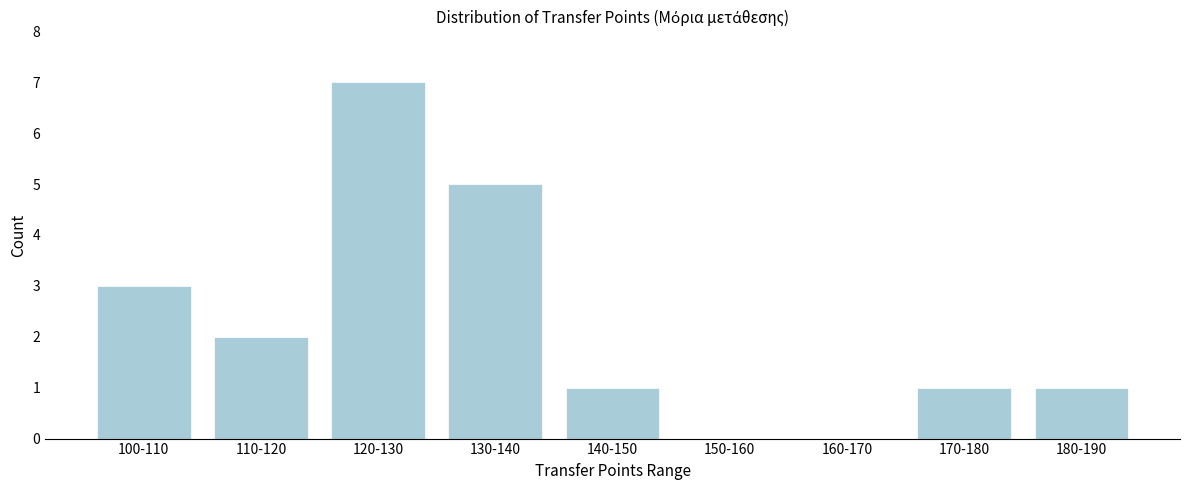

Reading right to left, extract all data points from this chart.

180-190=1	170-180=1	160-170=0	150-160=0	140-150=1	130-140=5	120-130=7	110-120=2	100-110=3